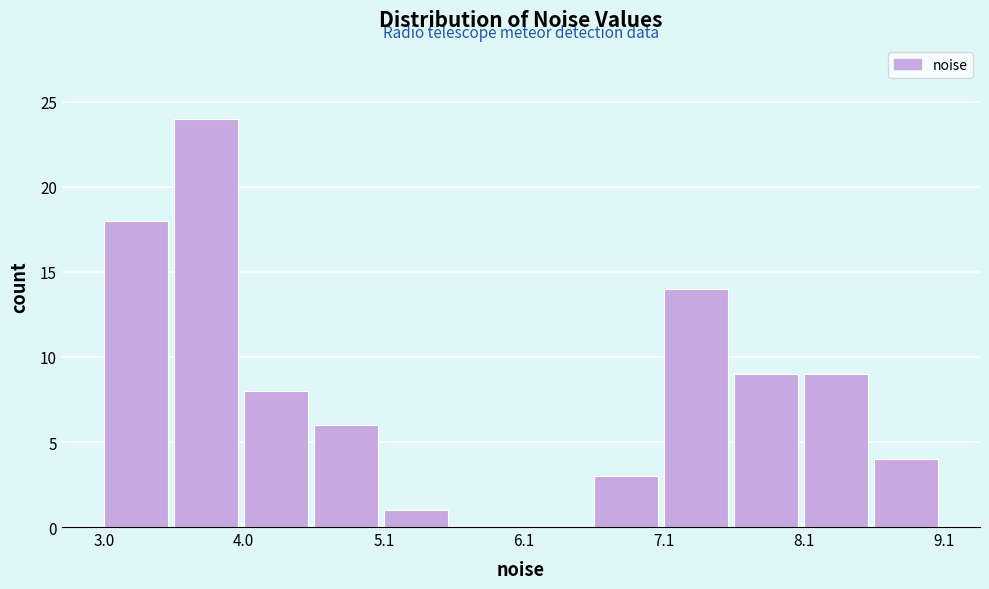

Read against the x-axis, roughly where is the centre of the tallest bar?

3.8